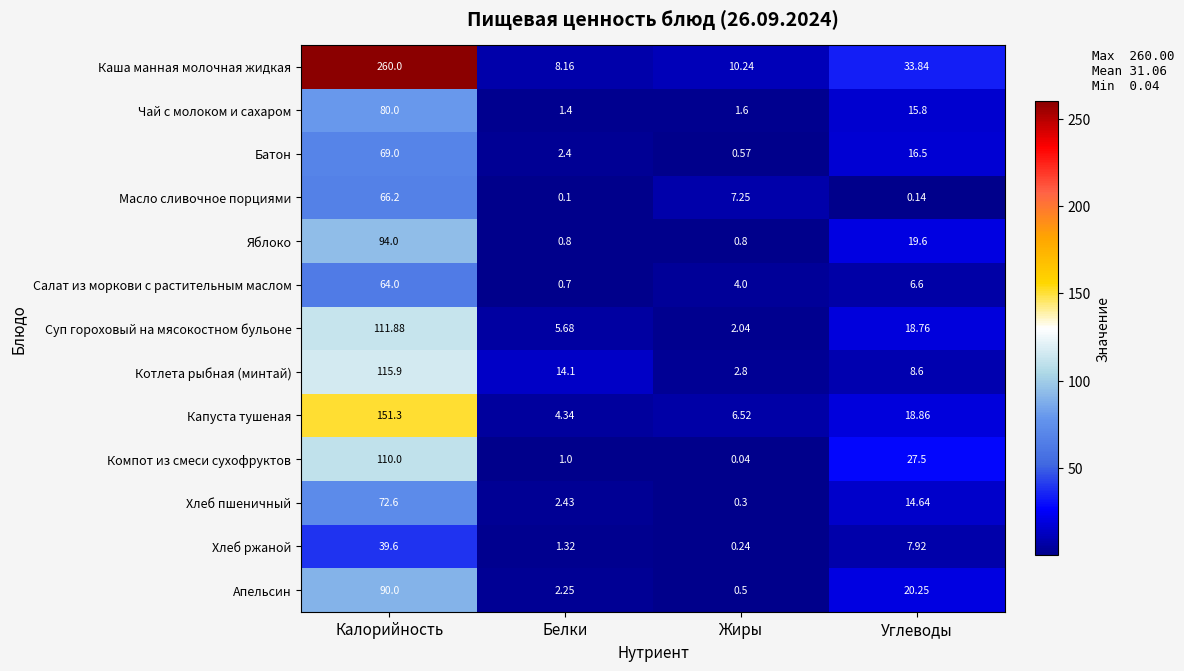

What is the maximum value shown in the chart?

260.0